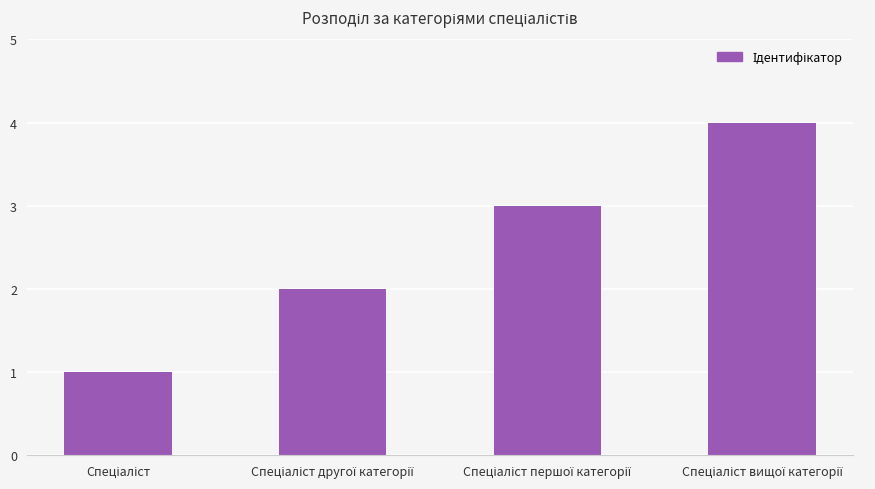

What is the greatest value displayed?

4